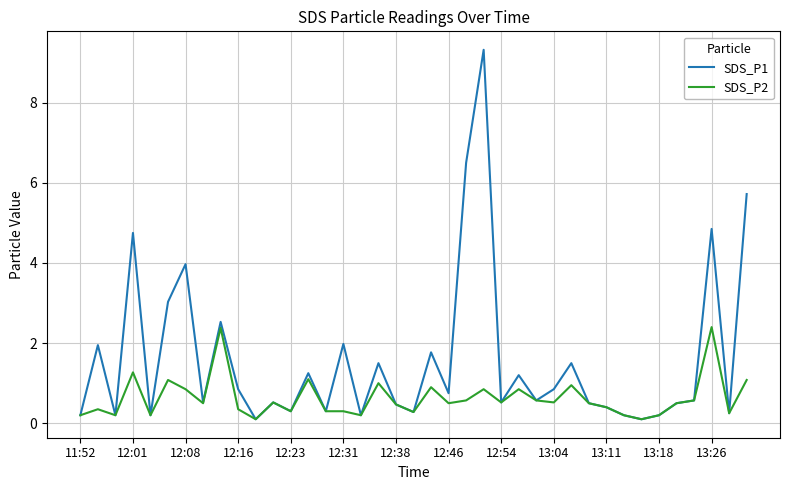

What is the greatest value displayed?

9.3